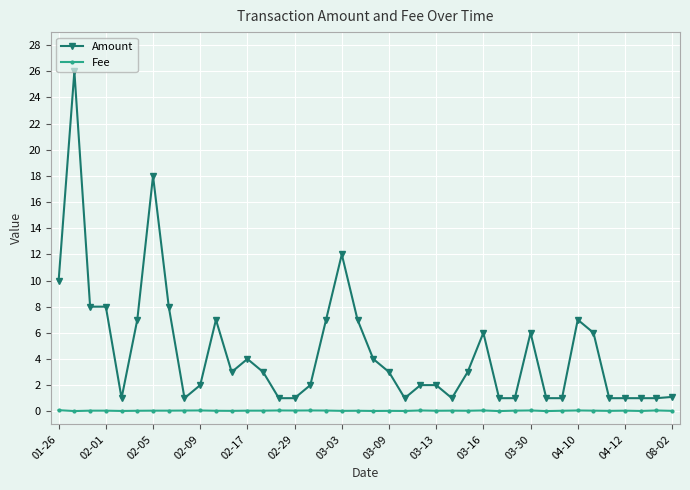

Rank the series by their maximum value, from highest to lowest.

Amount, Fee